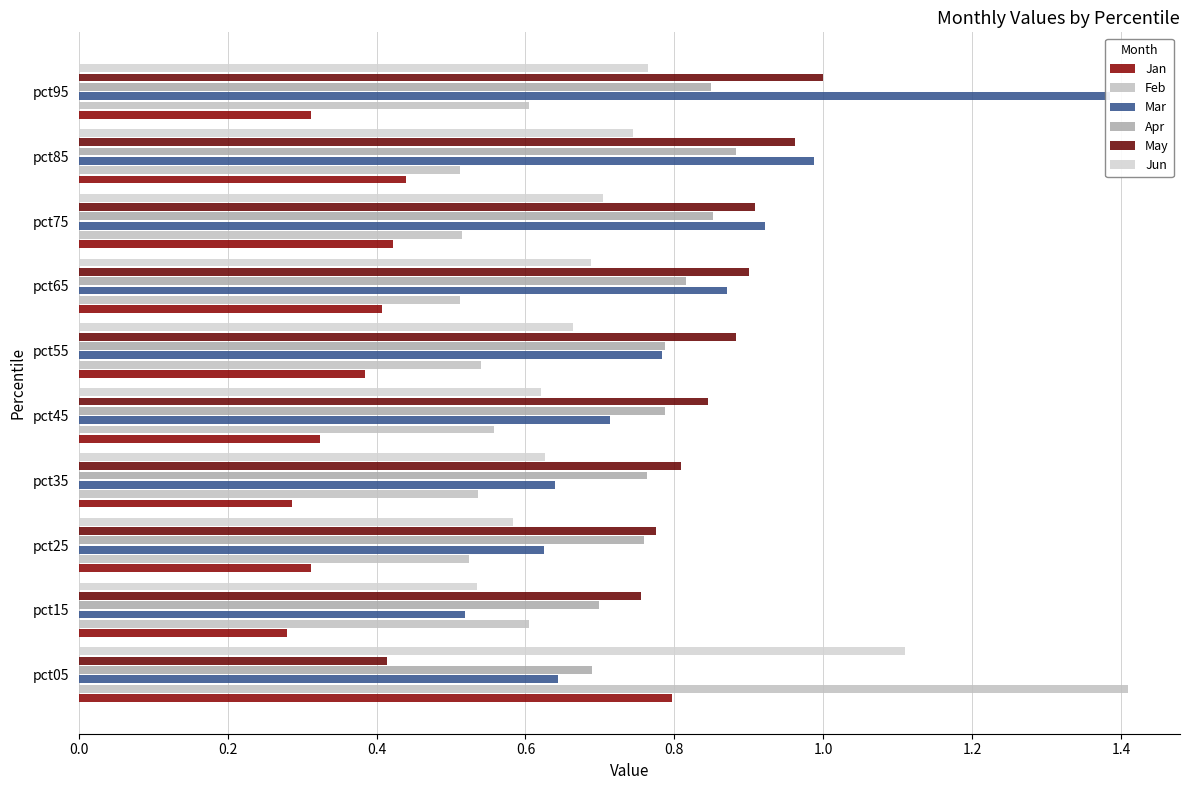

What is the value of the Jan bar at the 7th from the left?

0.4